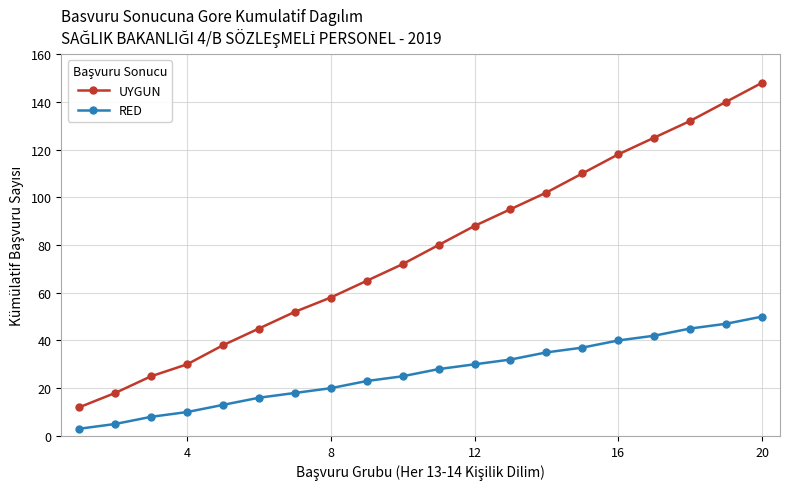

What is the sum of all UYGUN values?

1553